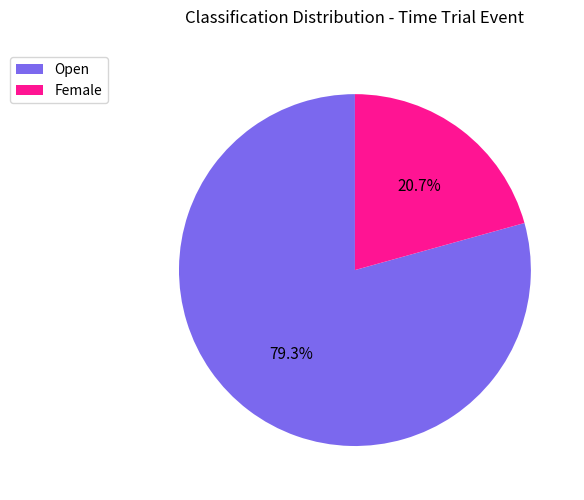

To the nearest percent, what is the combined percentage of Open and Female?

100%